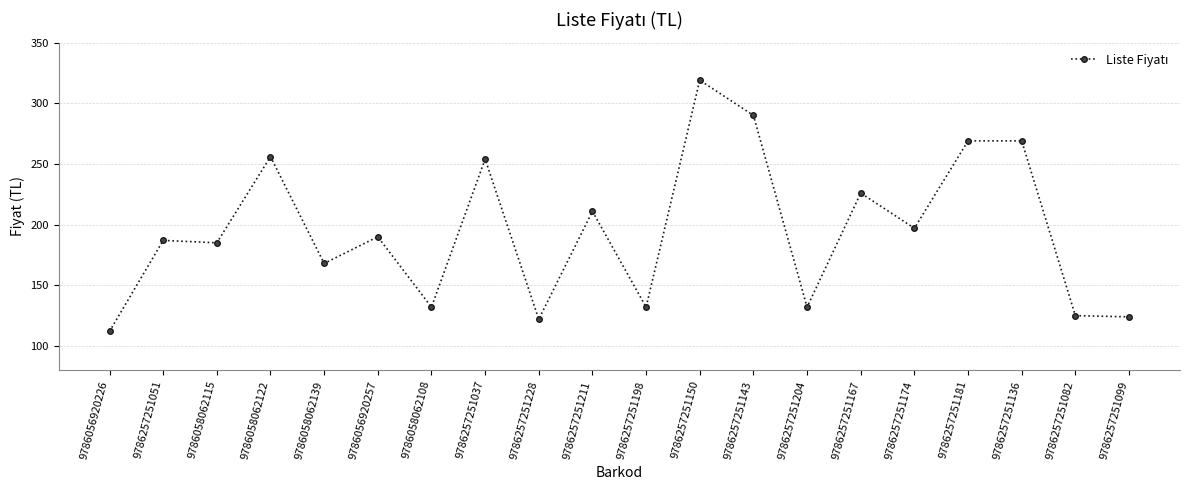

What is the sum of all values?

3900